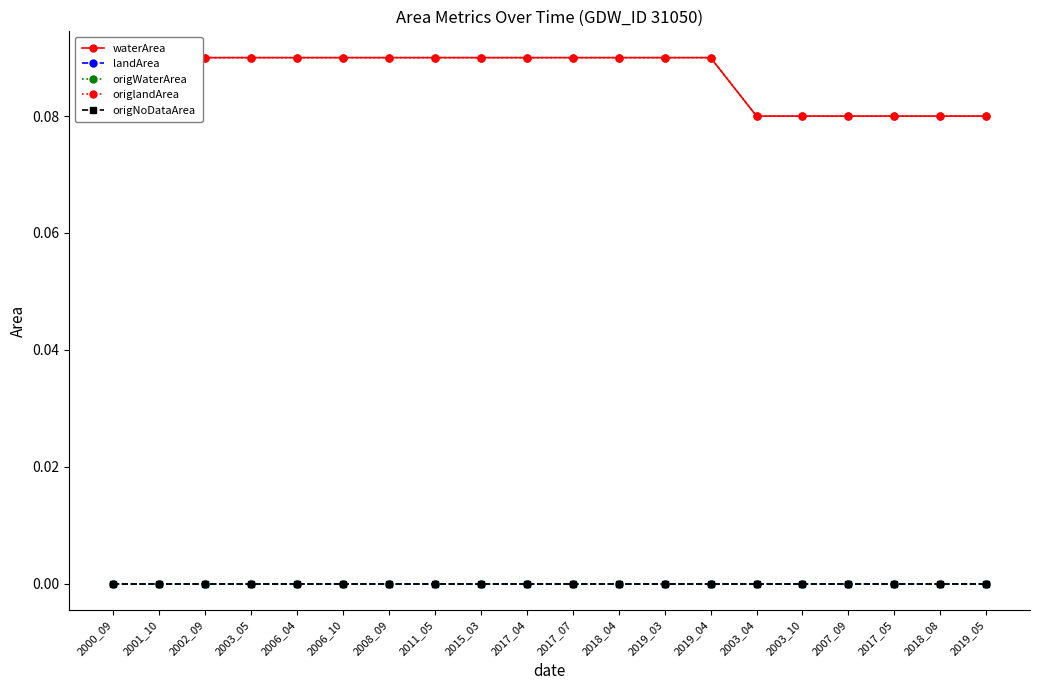

True or false: waterArea has more than 1 interior local peaks.

False